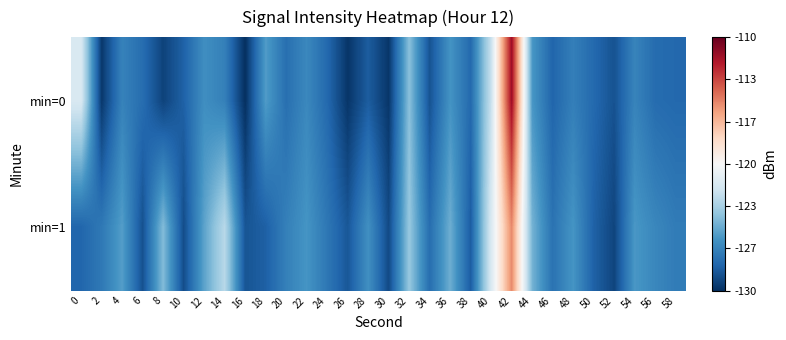

At 0, list the series in order from largest to smallest.

min=0, min=1